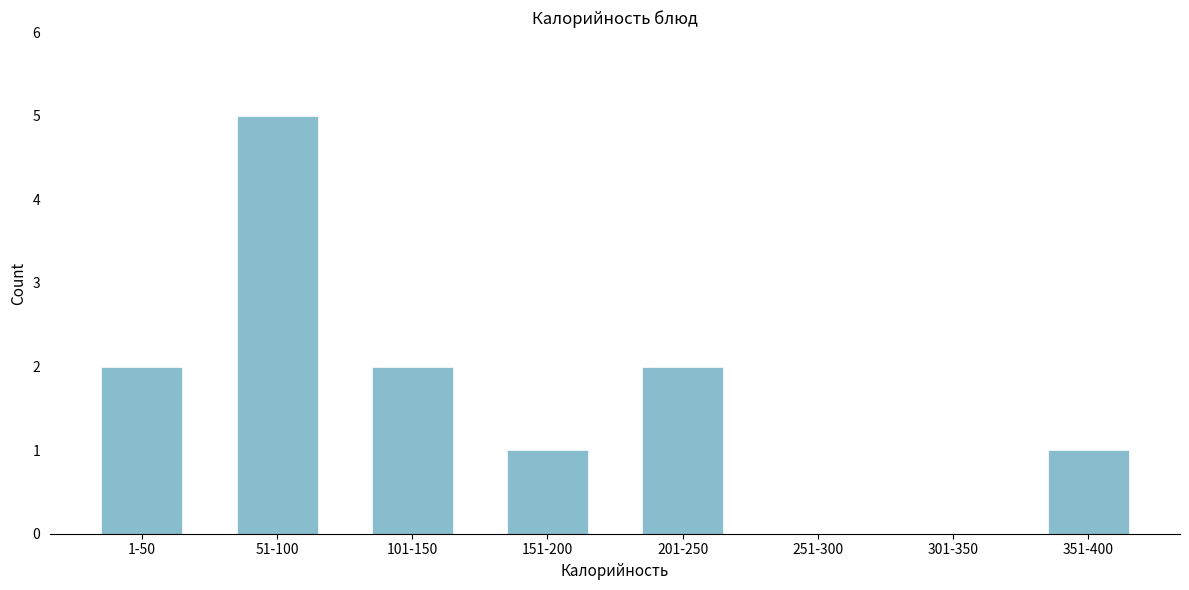

Reading left to right, extract all data points from this chart.

1-50=2	51-100=5	101-150=2	151-200=1	201-250=2	251-300=0	301-350=0	351-400=1